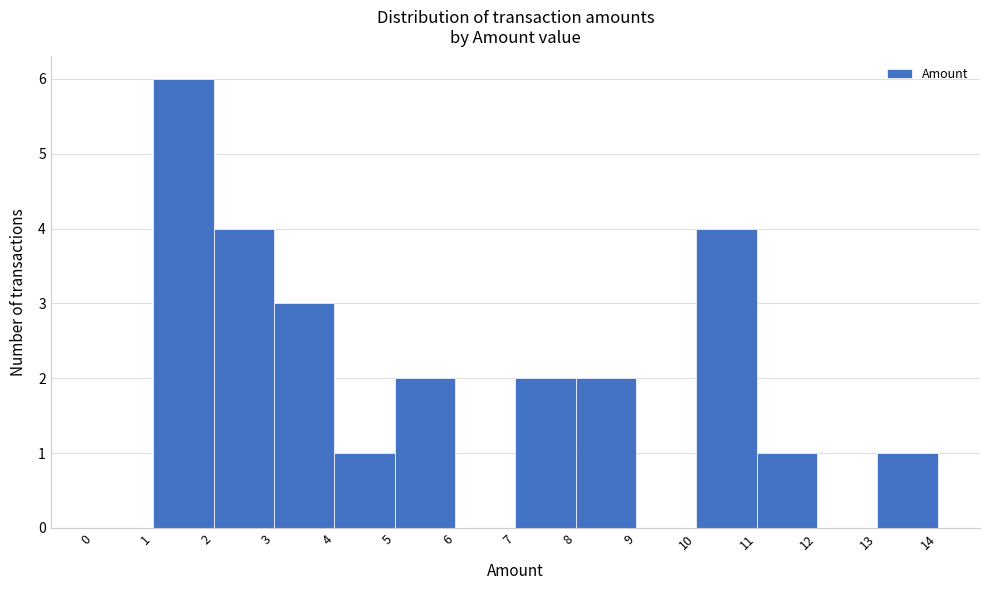

What is the height of the bar covering 10 to 11 on the x-axis? The values are not printed on the chart, so give them approximately, as read against the axis.

4